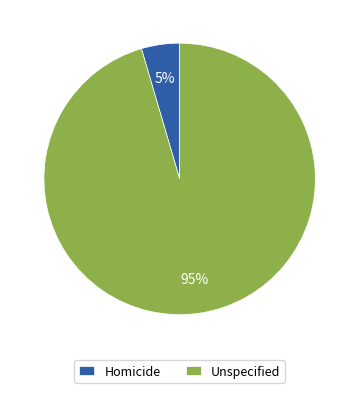

Which has a higher value, Homicide or Unspecified?

Unspecified